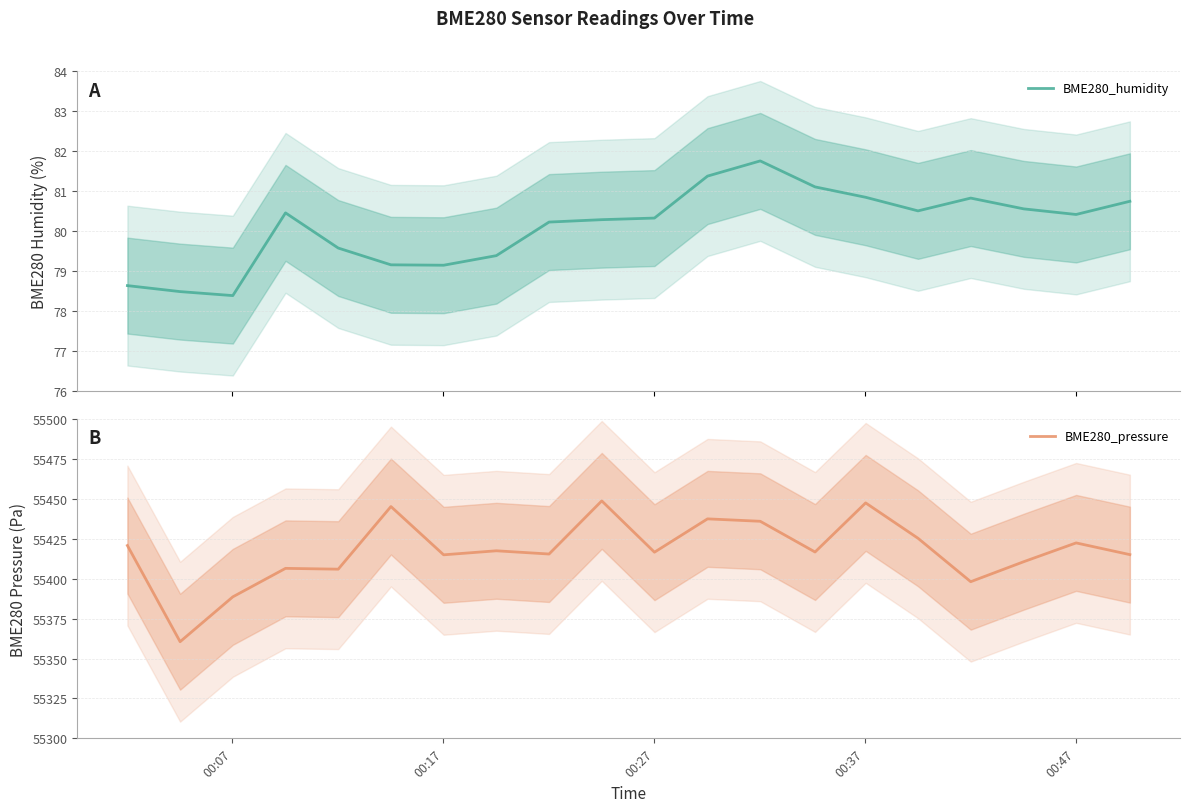

What is the maximum value for BME280_humidity?

81.8